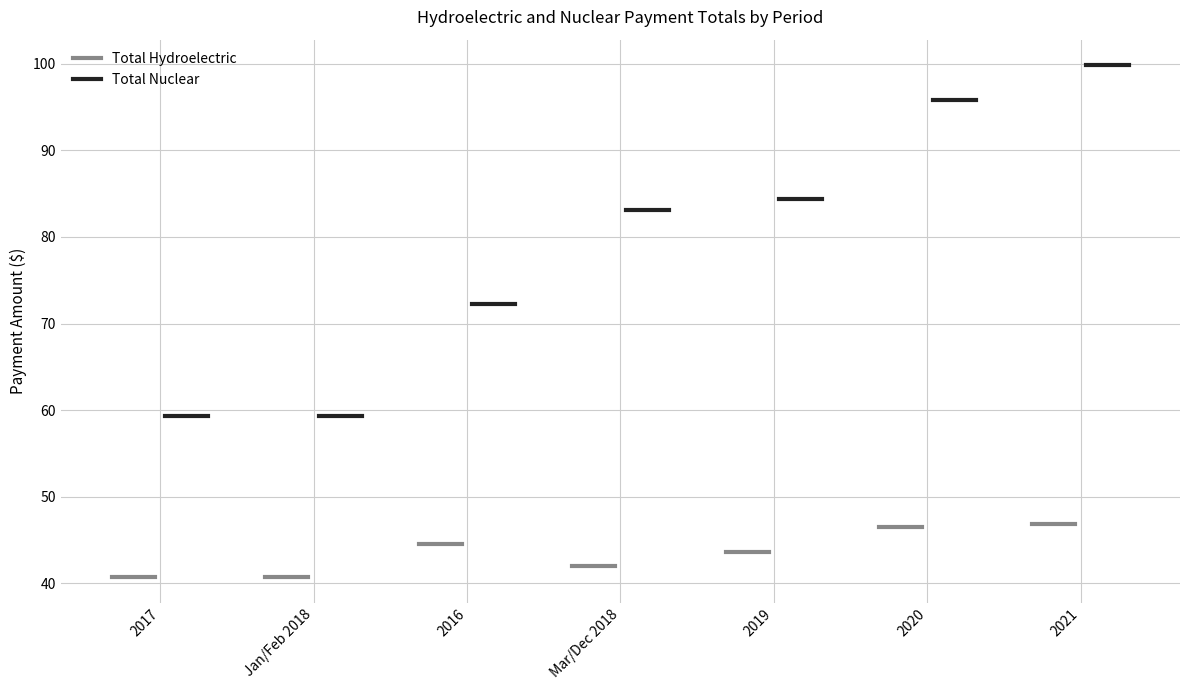

Is it true that Total Nuclear equals 59.3 at Jan/Feb 2018?

True